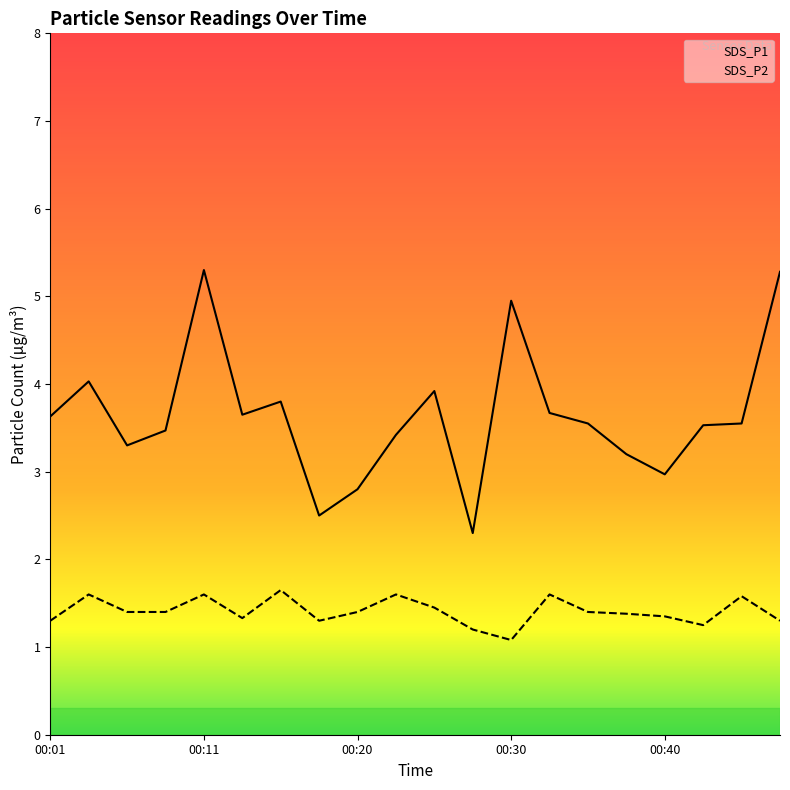

How many distinct data groups are displayed?

2